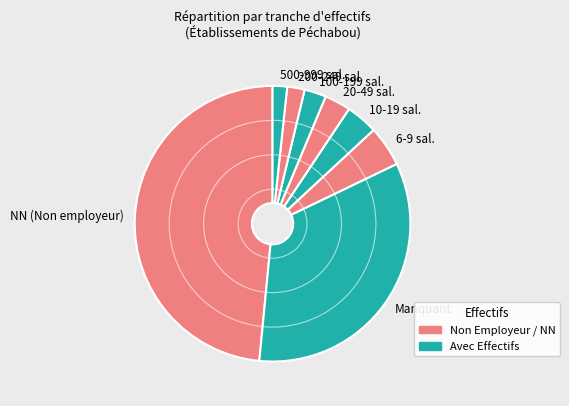

Is it true that 100-199 sal. is 3% of the pie?

True